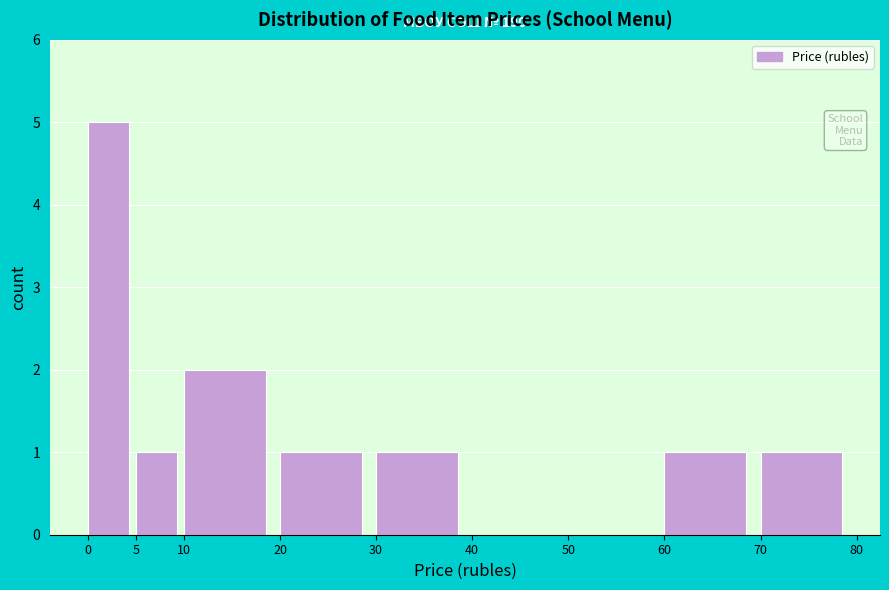

Which range on the x-axis has the tallest bar?

0 to 5